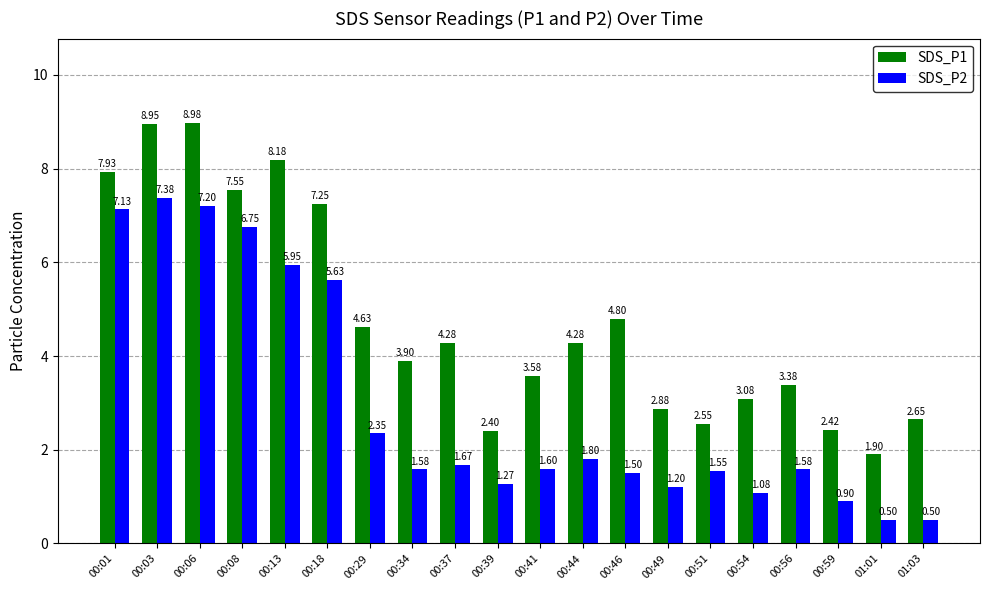

What is the lowest value of the SDS_P1 series?

1.9